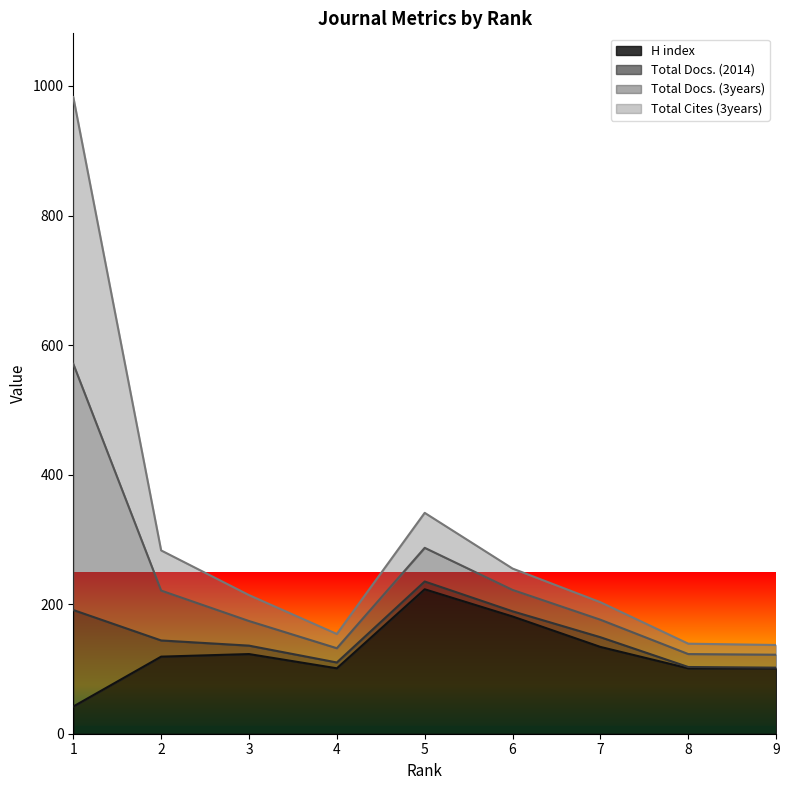

What is the highest value of the H index series?

223